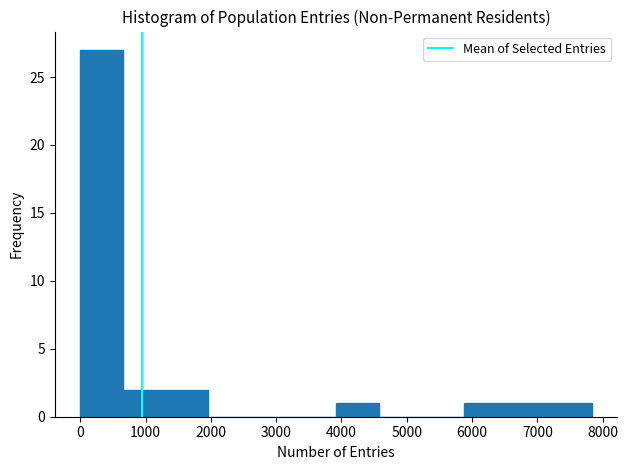

Which range on the x-axis has the tallest bar?

0 to 700